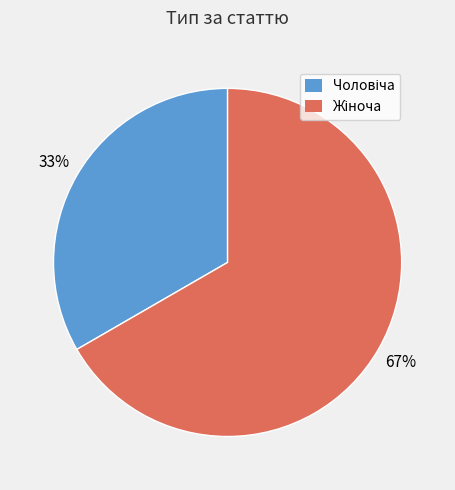

Is there any slice that represents more than half of the pie?

Yes